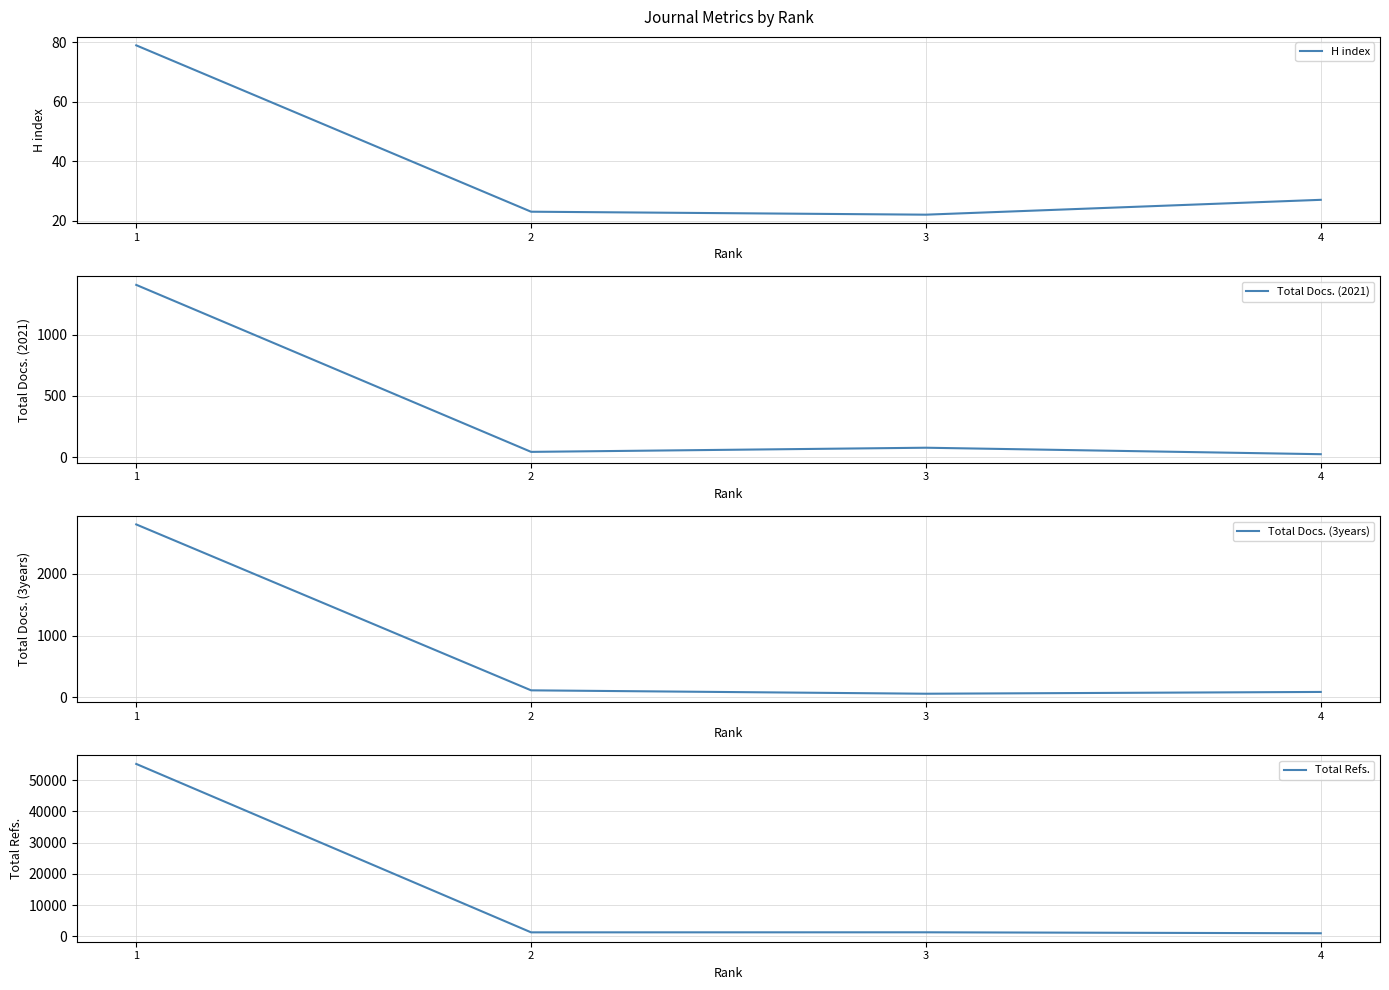

What is the average value of the Total Docs. (3years) series?

764